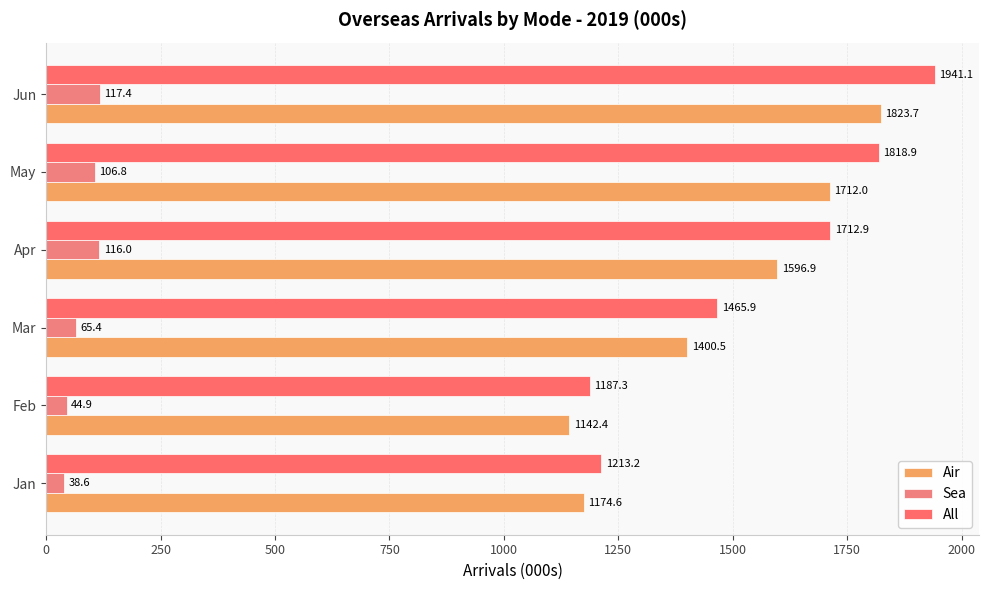

Count the number of data series in this chart.

3